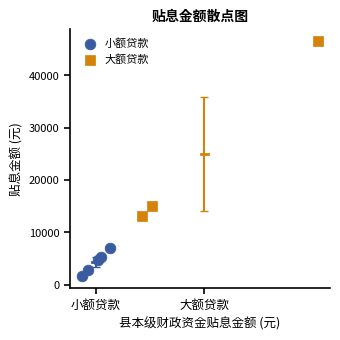

Which series reaches the maximum Y coordinate?

大额贷款